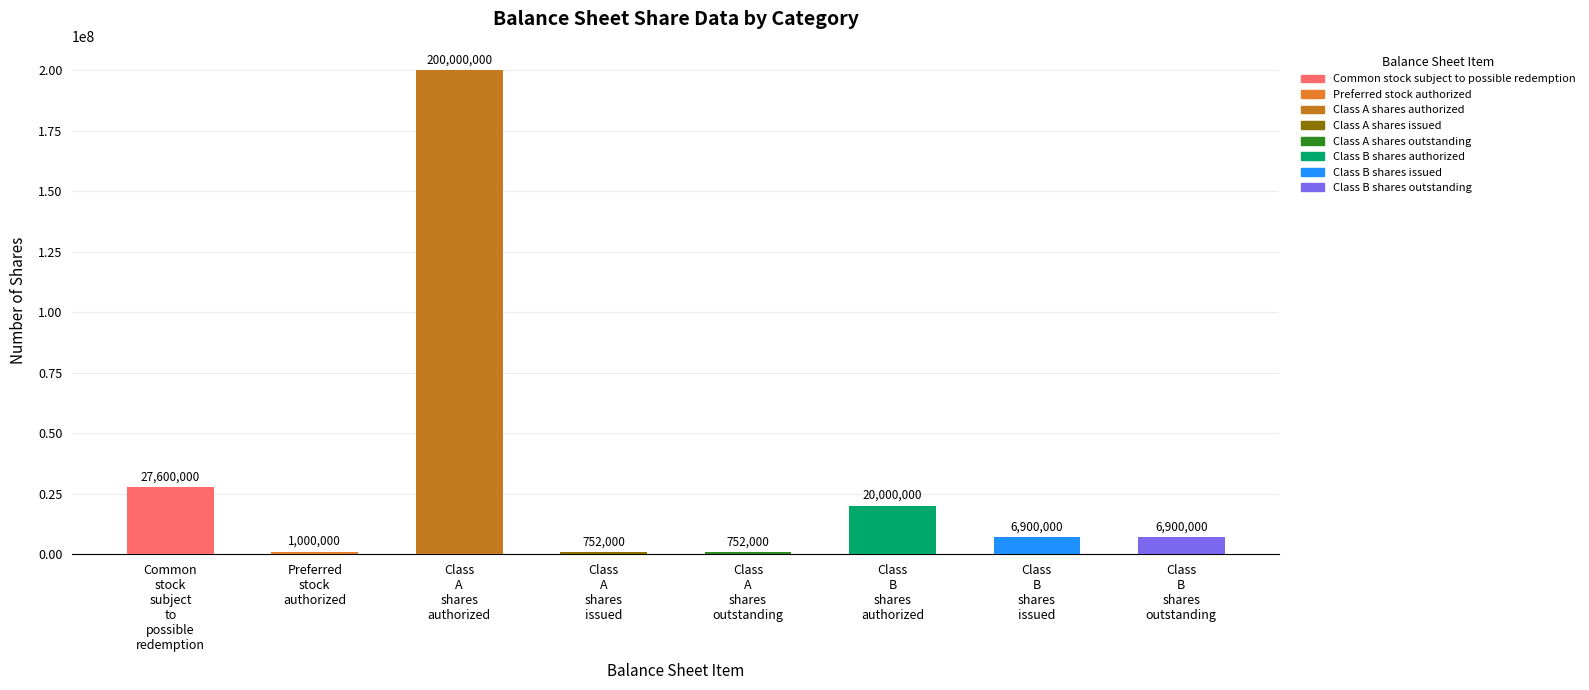

What is the ratio of the value at Class
A
shares
issued to the value at Class
A
shares
outstanding?

1.0